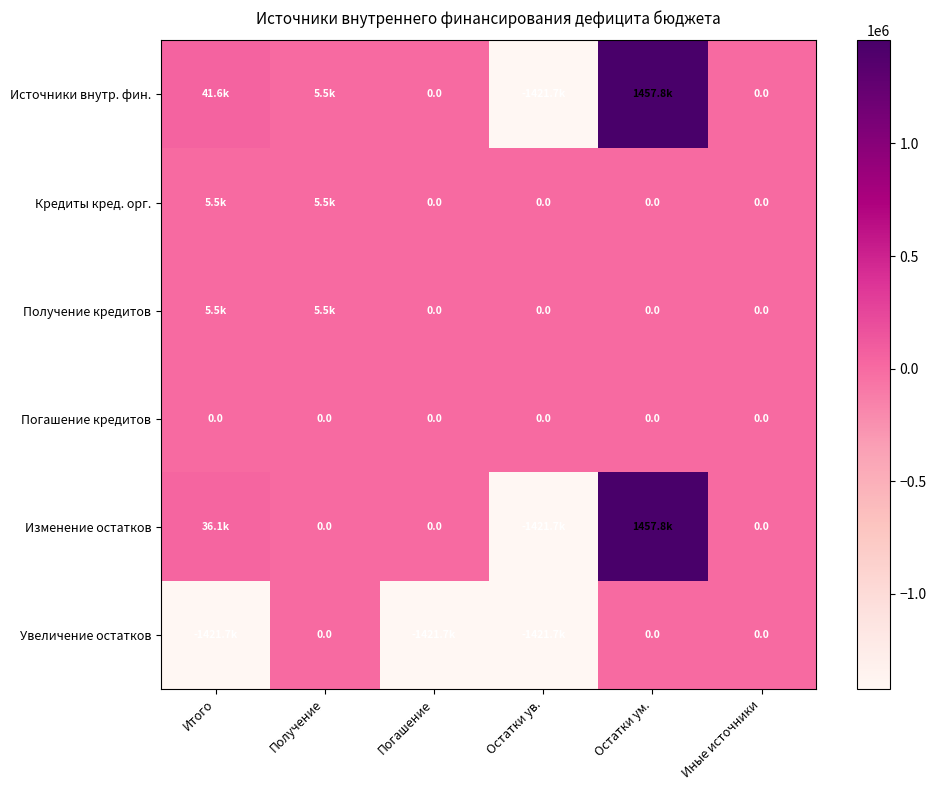

Is the value of Кредиты кред. орг. at Остатки ув. greater than the value of Источники внутр. фин. at Иные источники?

No